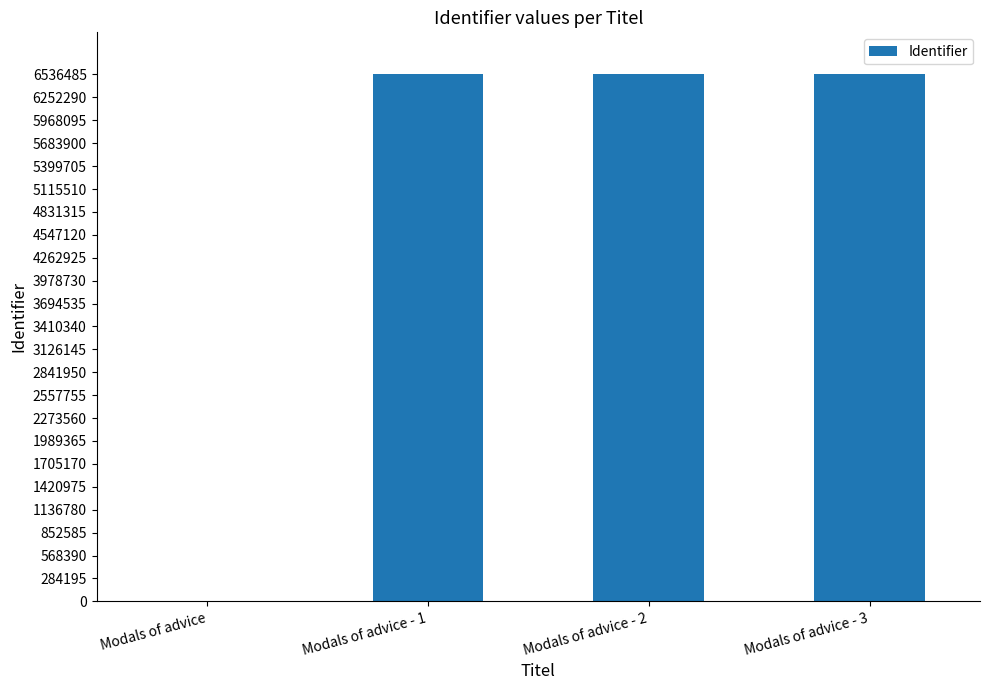

What is the sum of all values?

19609407